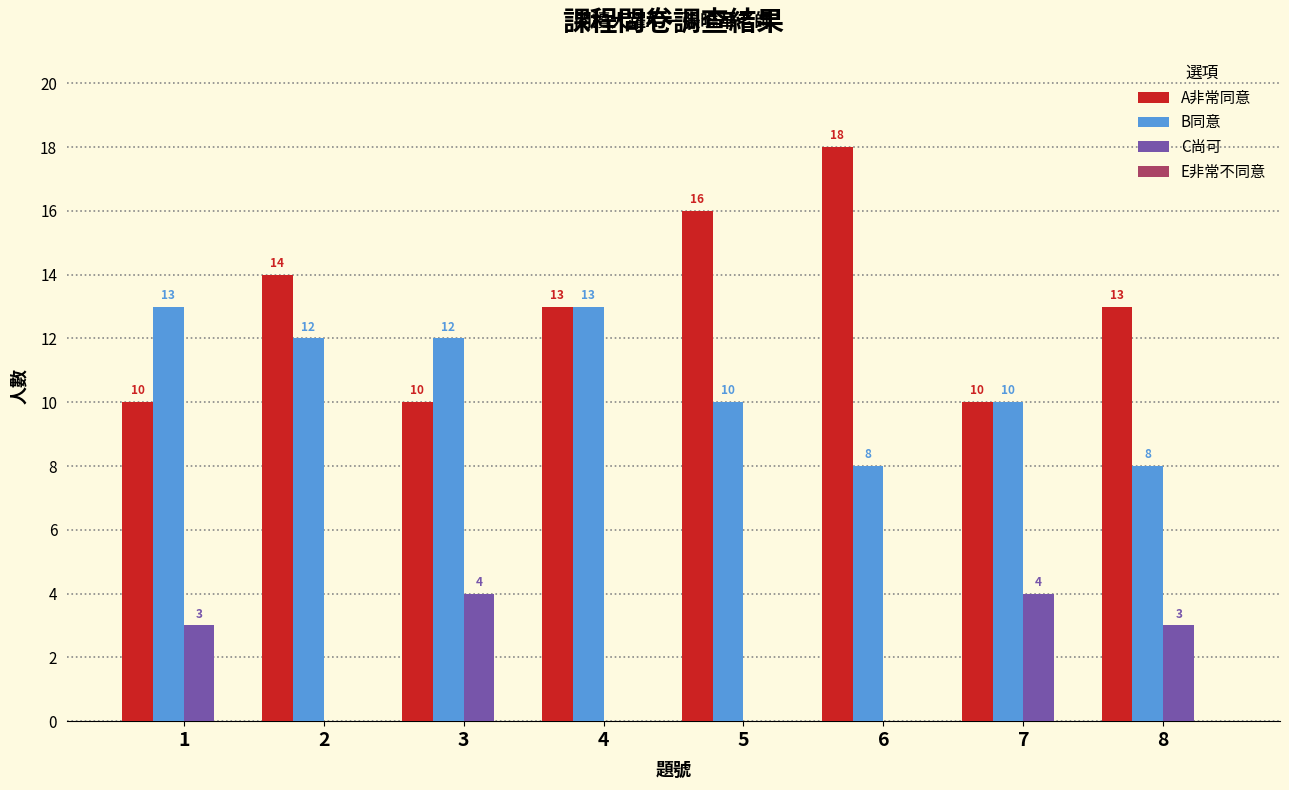

The value of B同意 at 8 is 3. True or false?

False